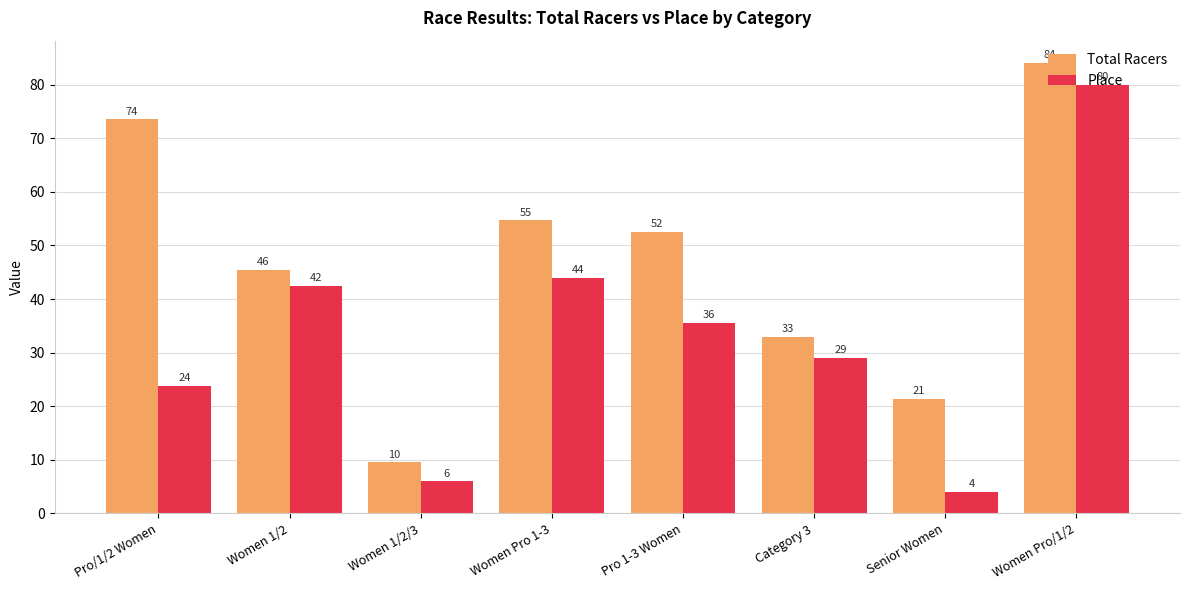

Reading left to right, list all the values displayed in this chart.

Total Racers: 73.5	45.5	9.5	54.7	52.5	33.0	21.3	84.0
Place: 23.8	42.5	6.0	44.0	35.5	29.0	4.0	80.0